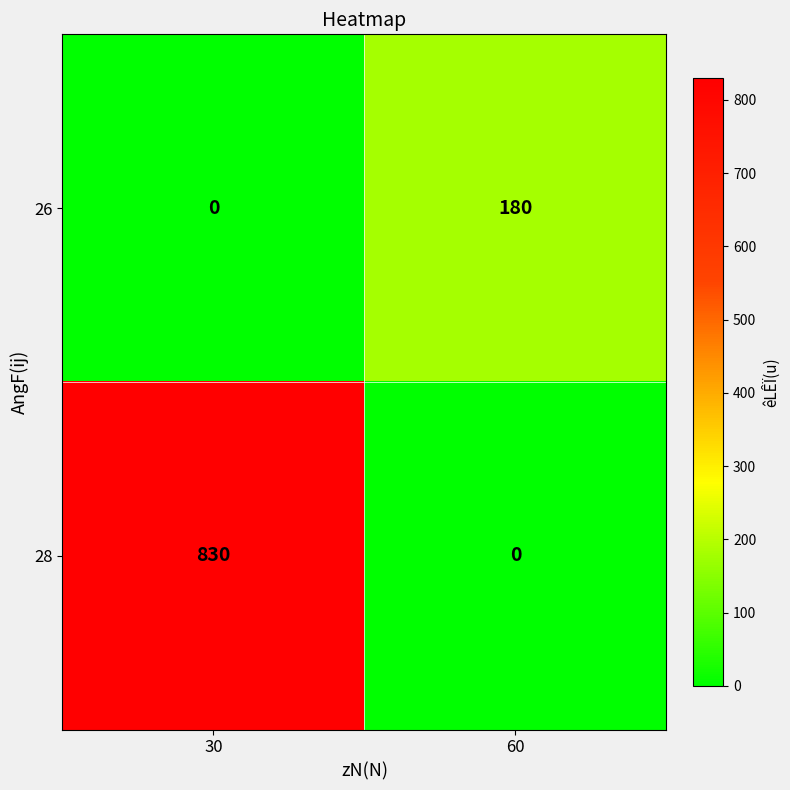

Reading left to right, transcribe all the data shown in this chart.

26: 30=0	60=180
28: 30=830	60=0